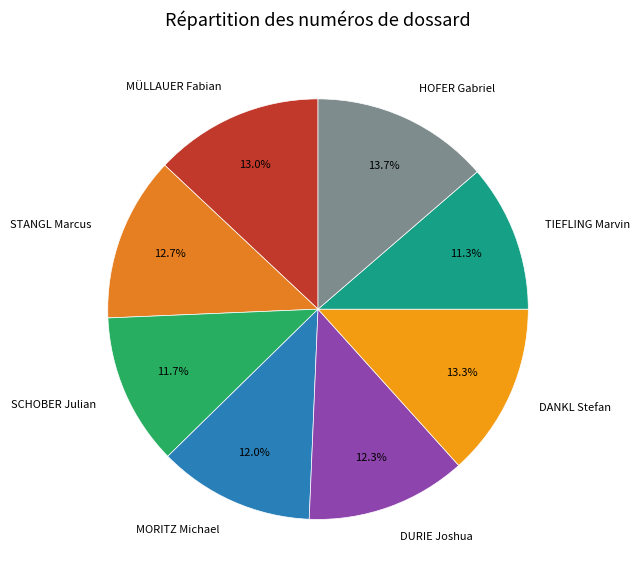

To the nearest percent, what portion does TIEFLING Marvin represent?

11%